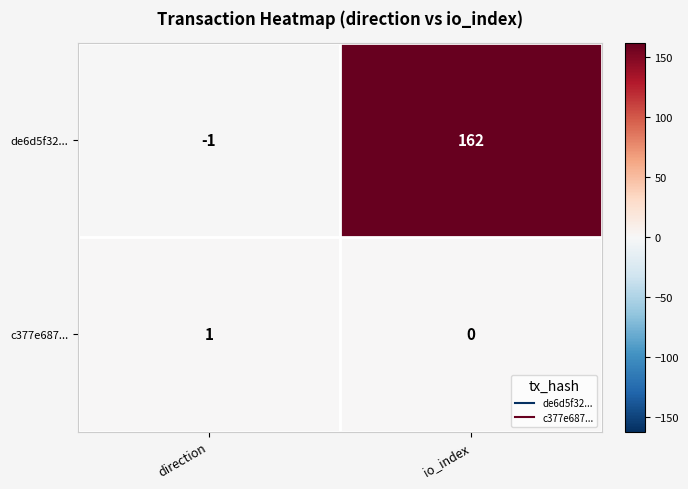

At which category is the sum across all series the highest?

io_index